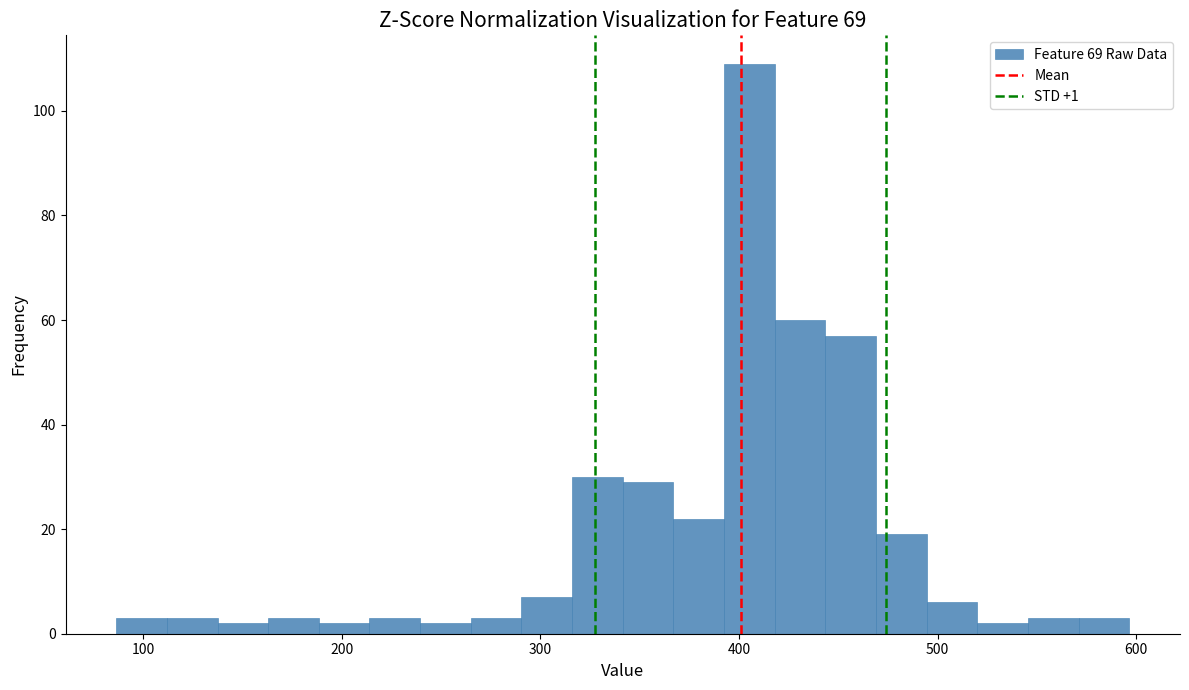

Read against the x-axis, roughly where is the centre of the tallest bar?

410